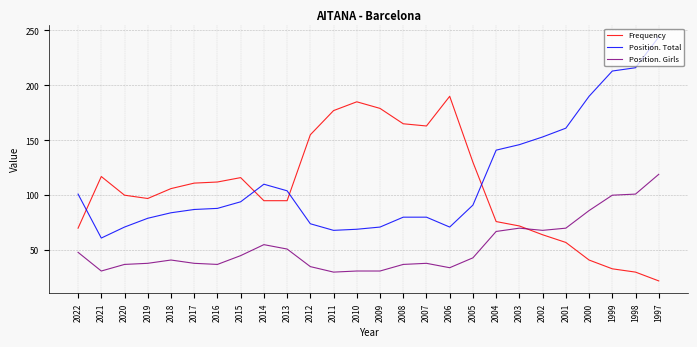

What is the lowest value of the Frequency series?

22